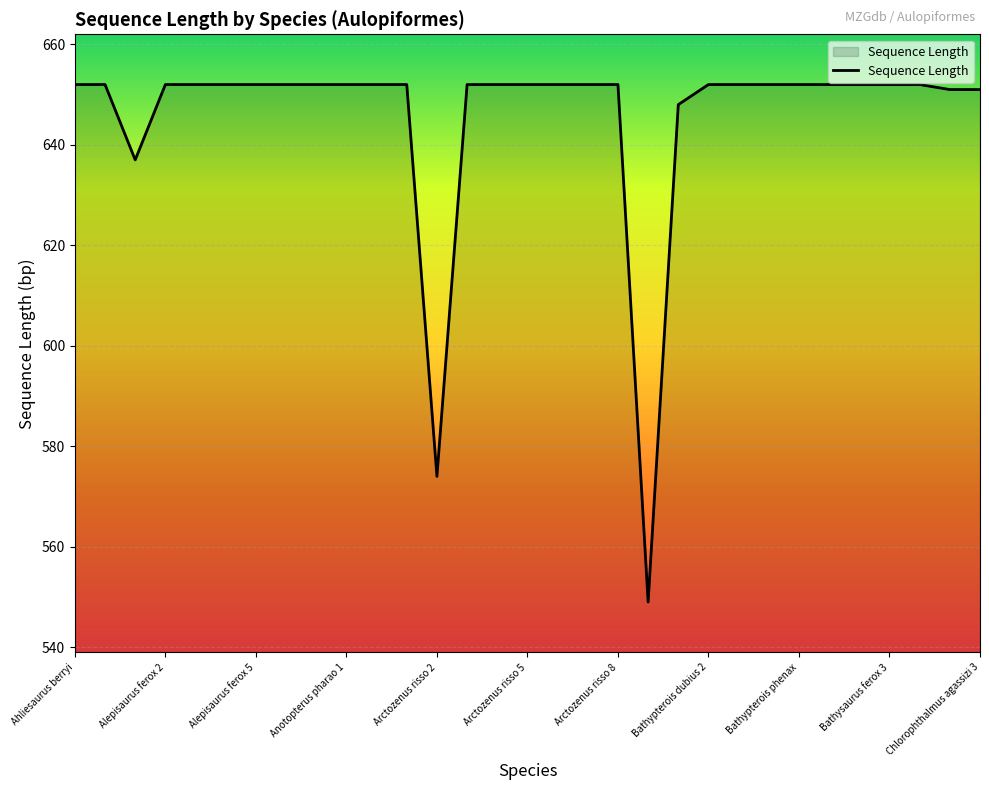

What is the greatest value displayed?

652